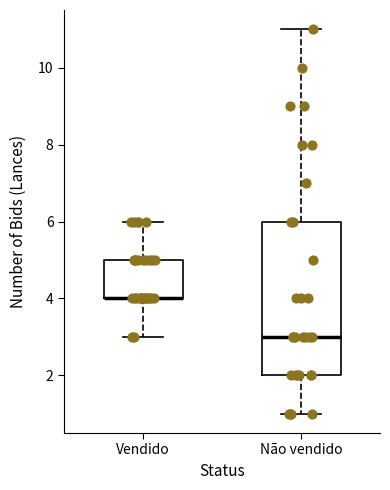

Where is the lower edge of the box for Não vendido on the y-axis? The values are not printed on the chart, so give them approximately, as read against the axis.

2